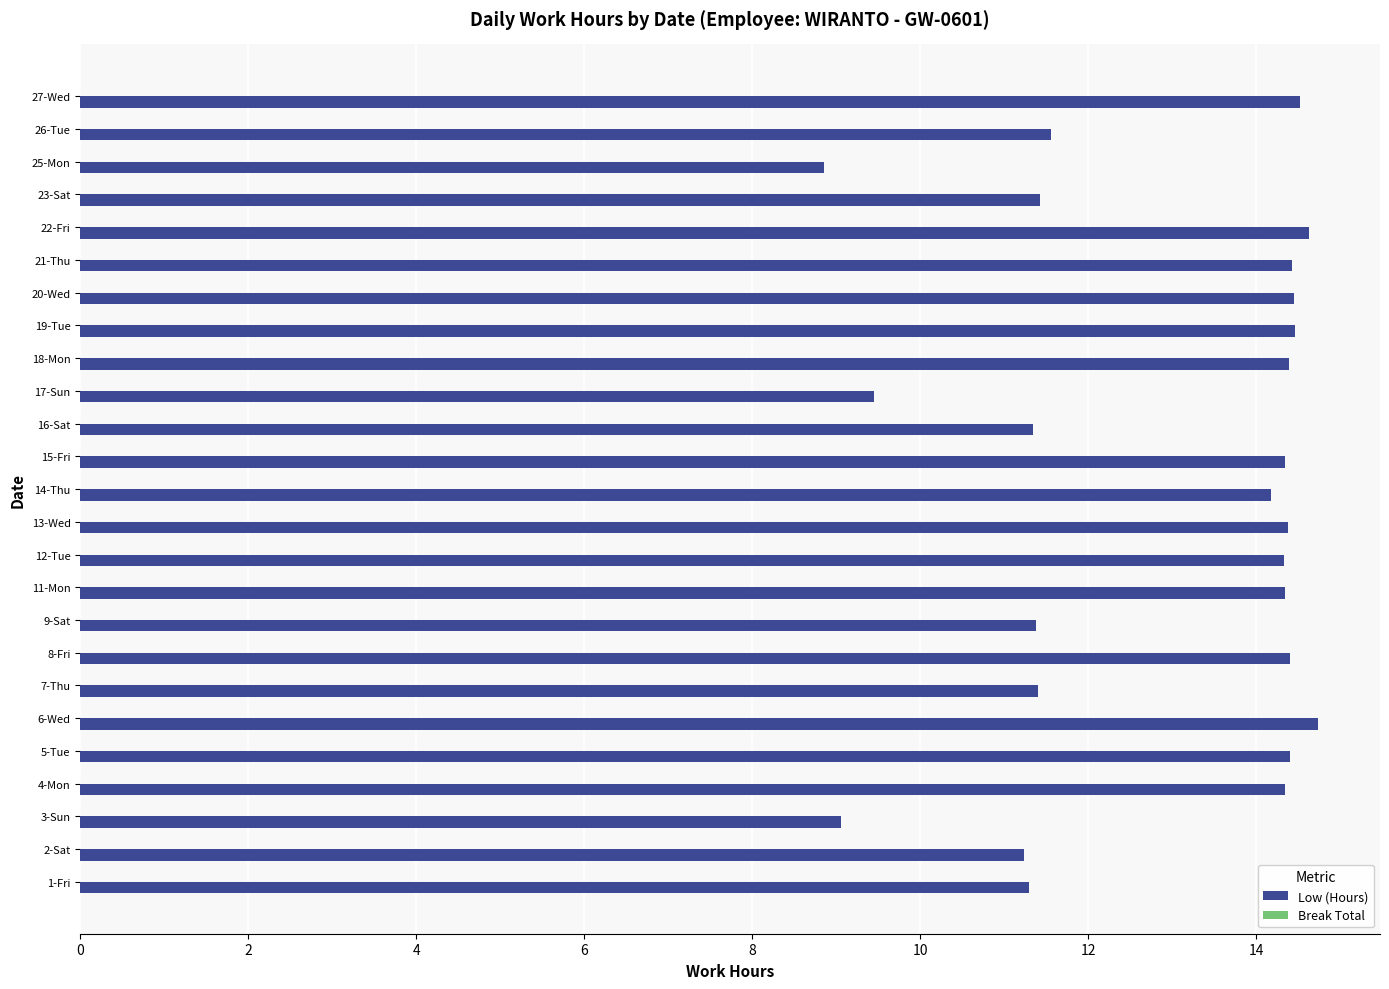

What is the difference between the maximum and minimum values?

5.9